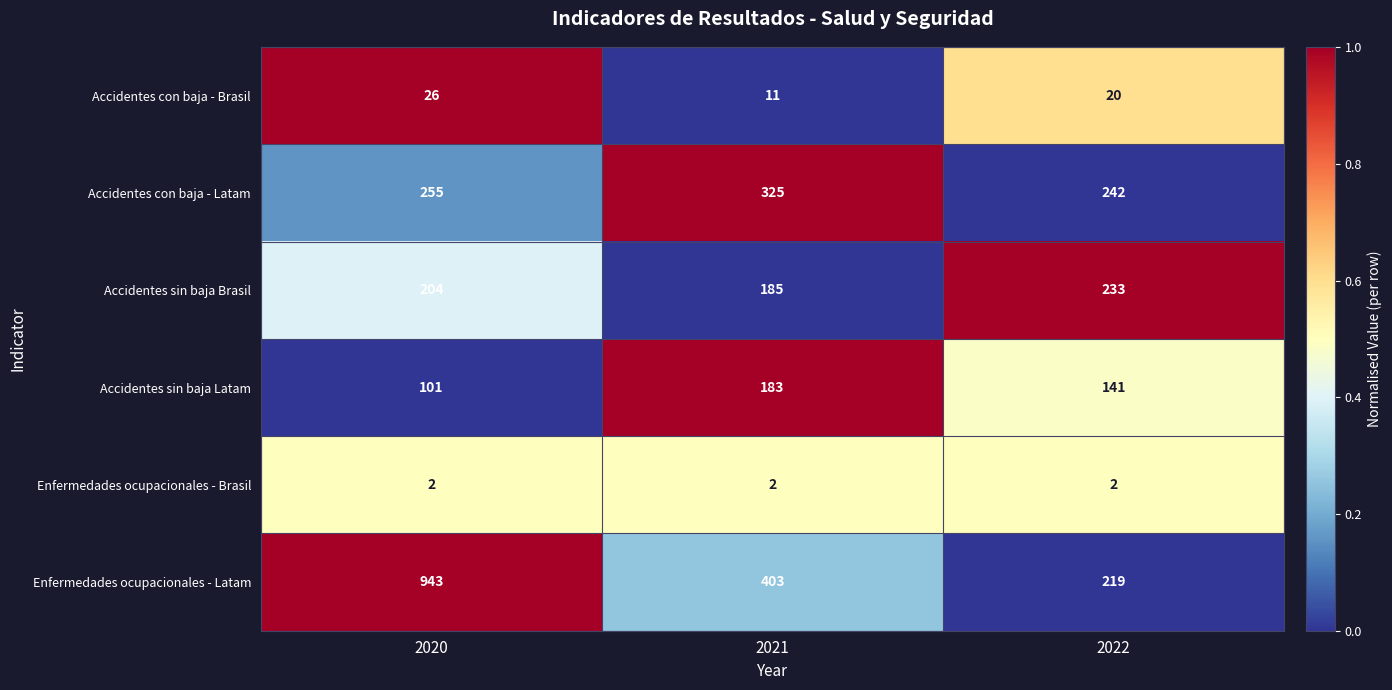

Which series has the widest spread of values?

Enfermedades ocupacionales - Latam